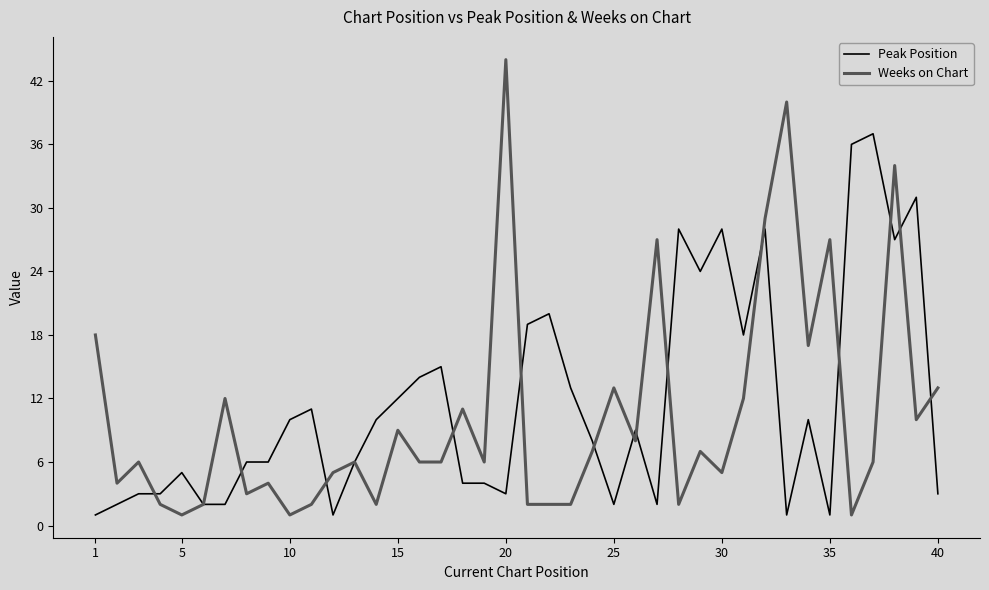

List the series in order of their peak value, highest first.

Weeks on Chart, Peak Position